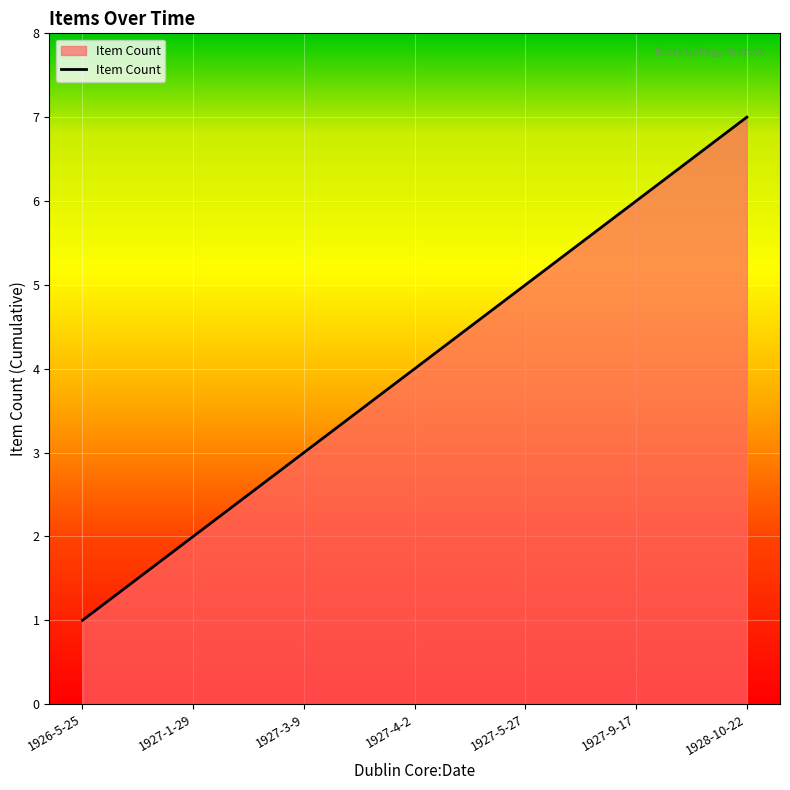

The chart shows a value of 2 at 1927-4-2. True or false?

False